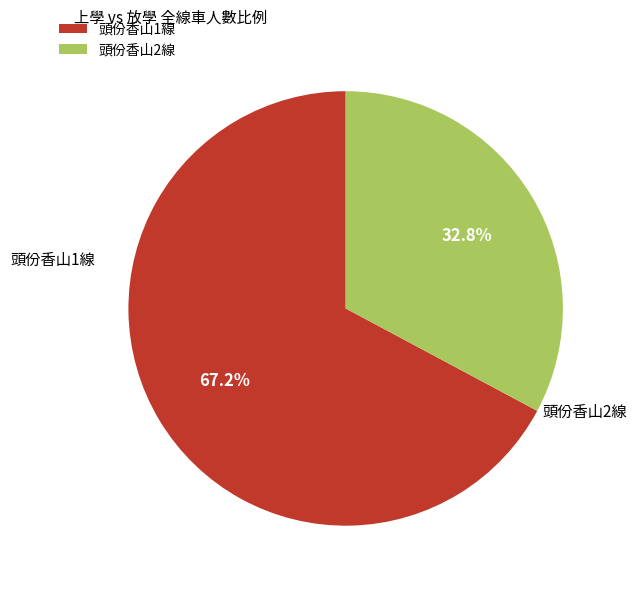

How many segments does this pie chart have?

2